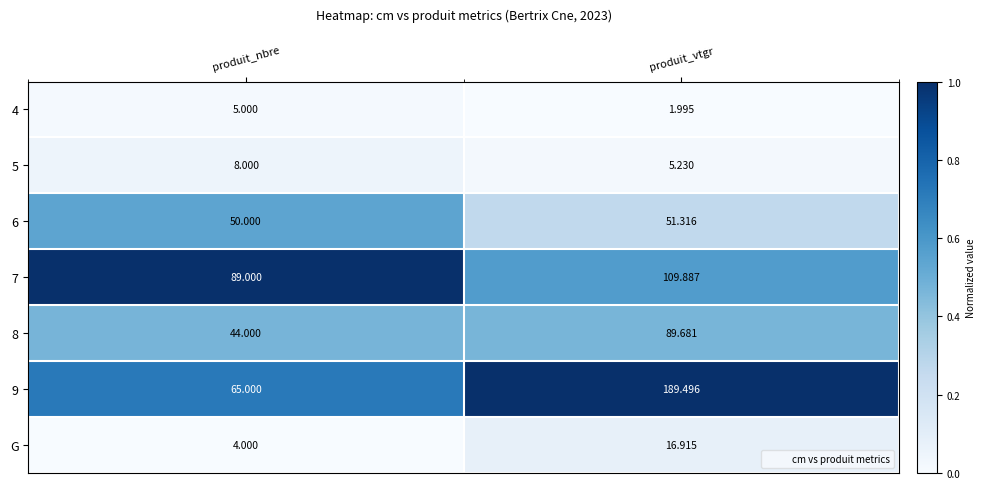

At which category is the sum across all series the highest?

produit_vtgr